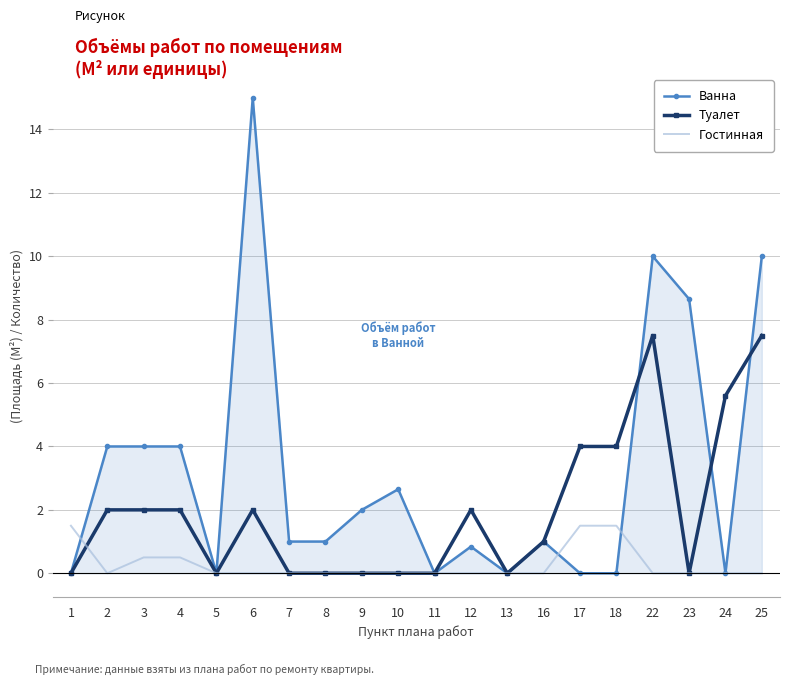

Count the number of data series in this chart.

3